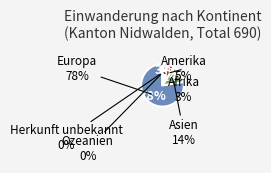

Is it true that Asien is 14% of the pie?

True